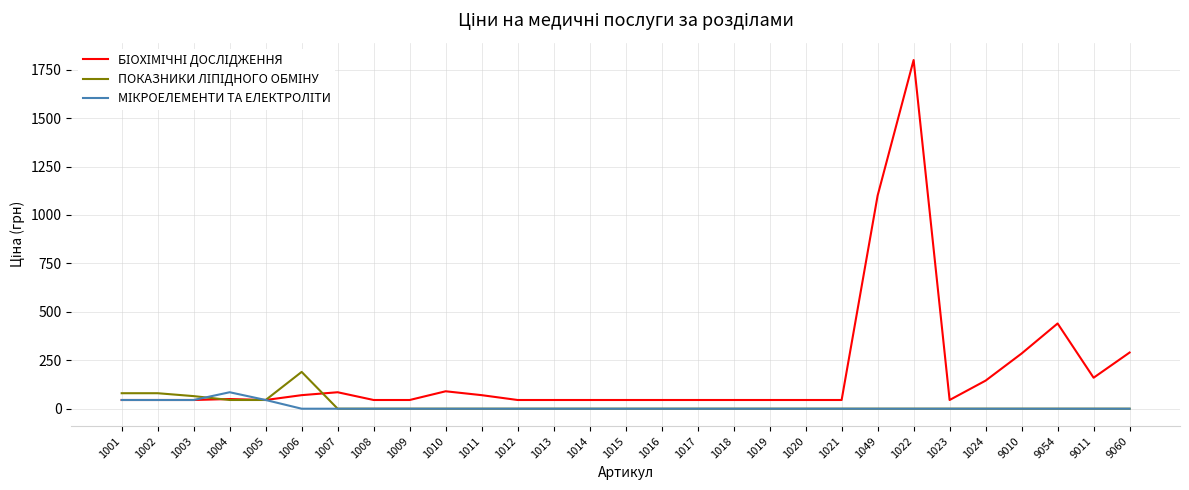

What is the maximum value shown in the chart?

1800